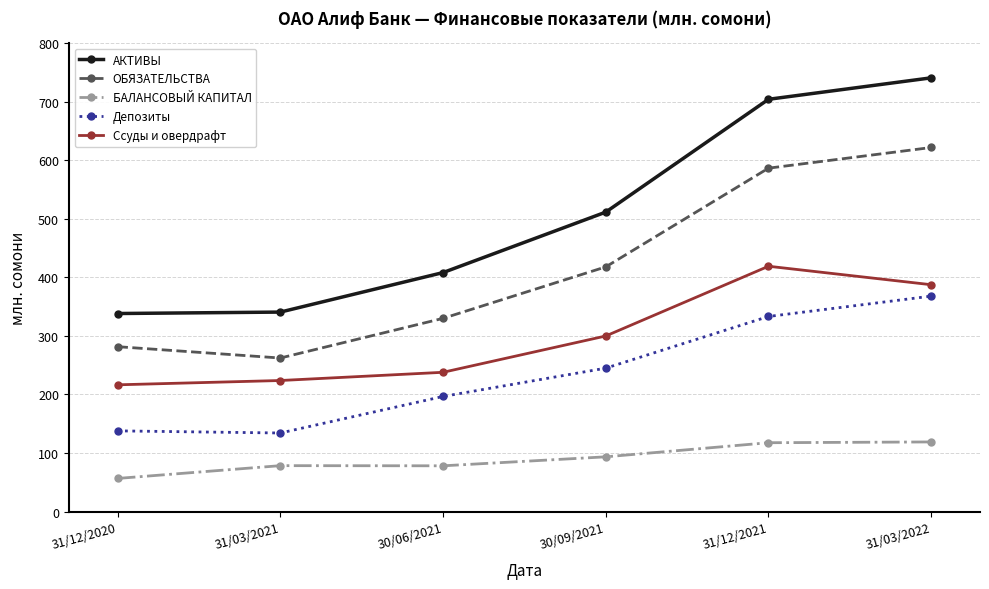

At 31/12/2021, list the series in order from smallest to largest.

БАЛАНСОВЫЙ КАПИТАЛ, Депозиты, Ссуды и овердрафт, ОБЯЗАТЕЛЬСТВА, АКТИВЫ